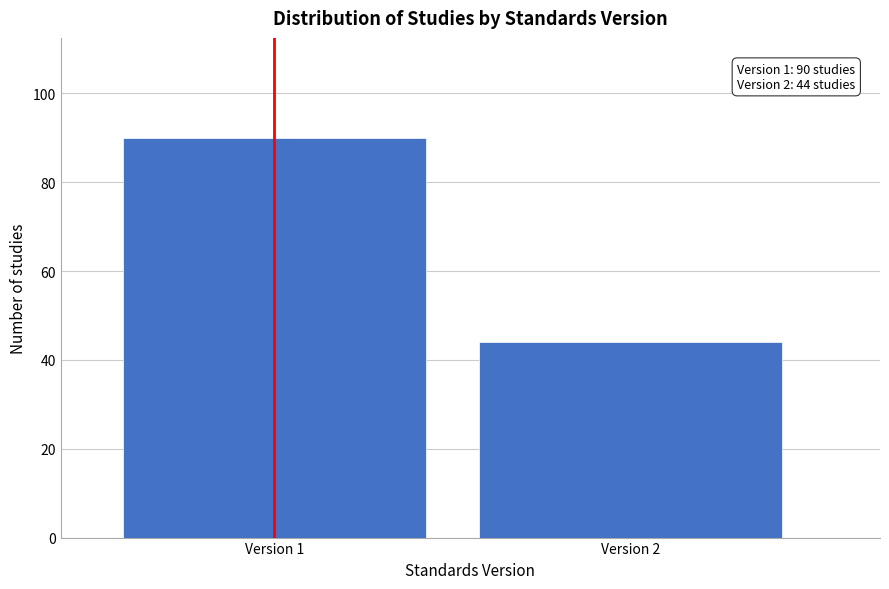

Reading right to left, what are all the values shown in this chart?

44	90